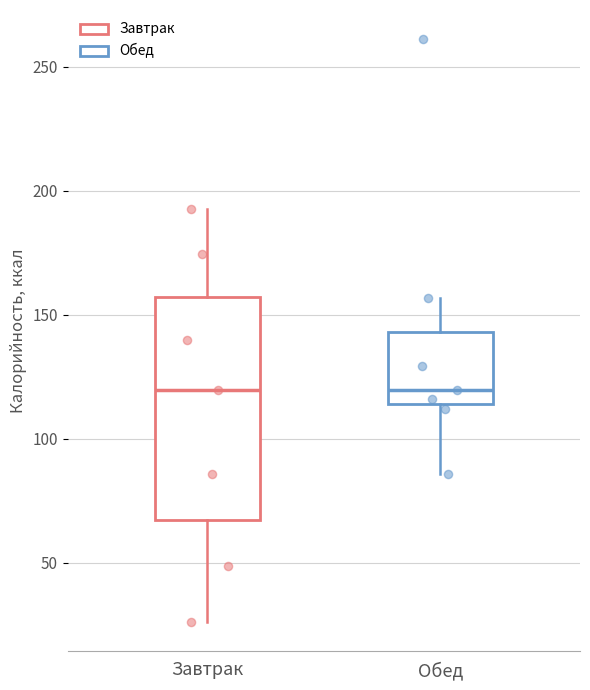

Reading left to right, transcribe this box plot: for each box, give where its median line is, the range the box spans, and where its two whiskers end, as read against the y-axis. The values are not printed on the chart, so give them approximately, as read against the axis.

Завтрак: median 120, box 65 to 155, whiskers 25 to 195
Обед: median 120, box 115 to 145, whiskers 85 to 155